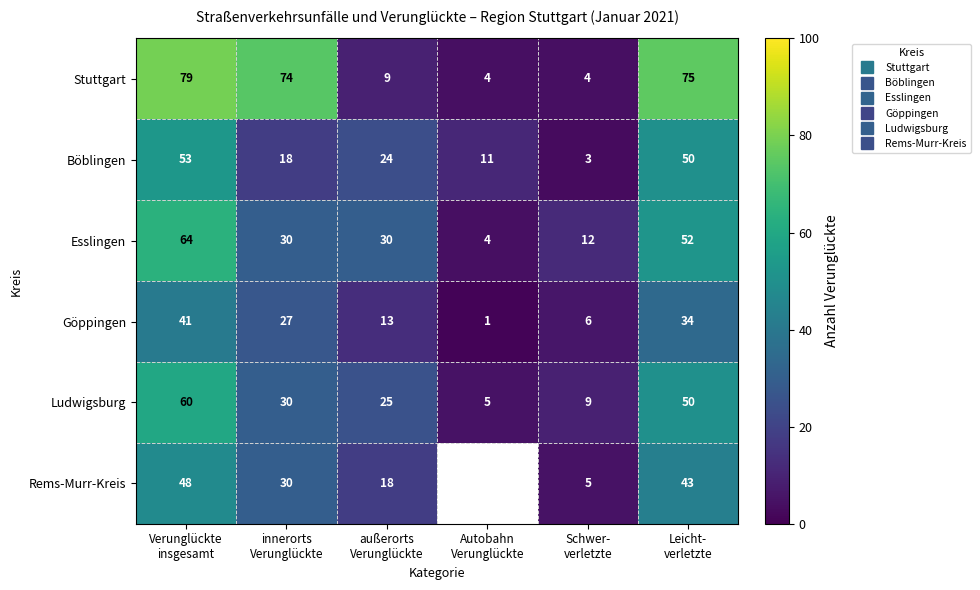

At which category is the sum across all series the highest?

Verunglückte
insgesamt